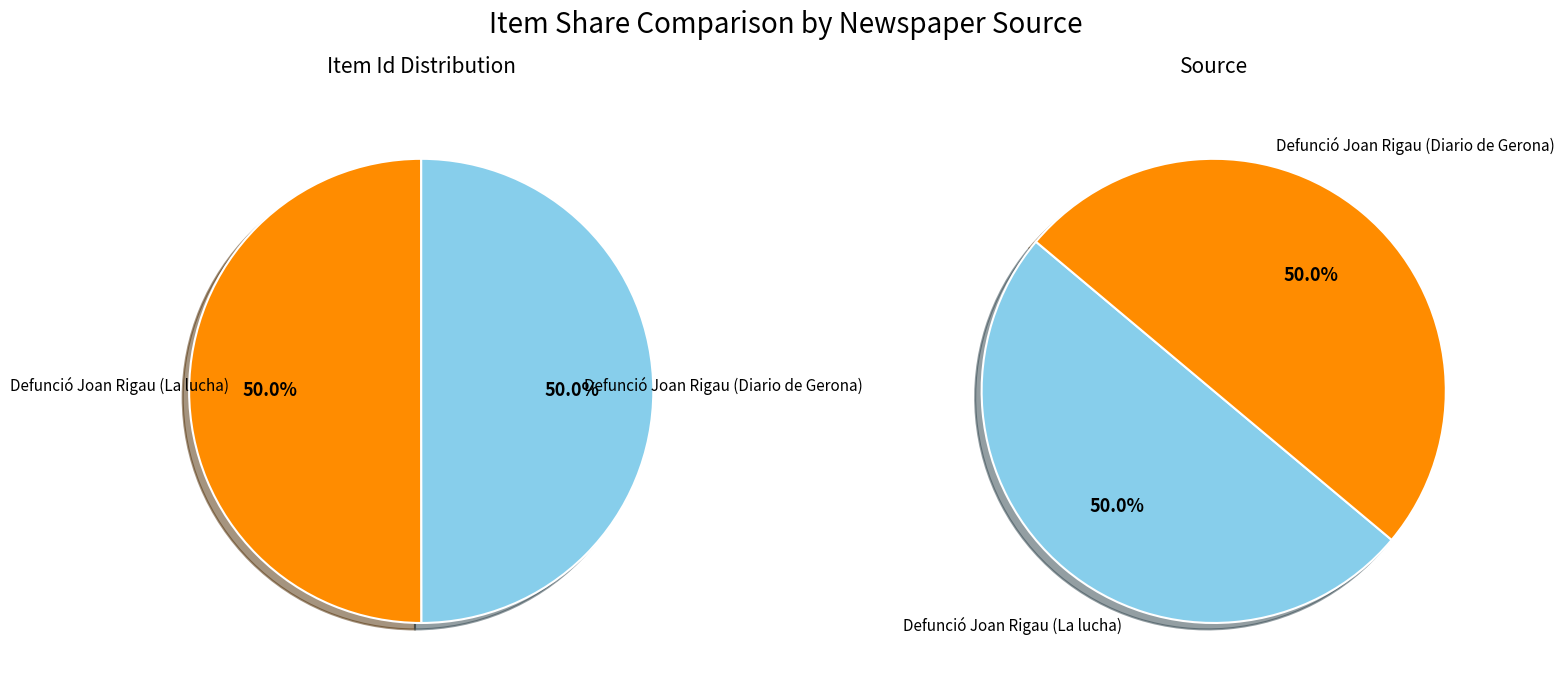

True or false: Defunció Joan Rigau (La lucha) accounts for 39% of the total.

False